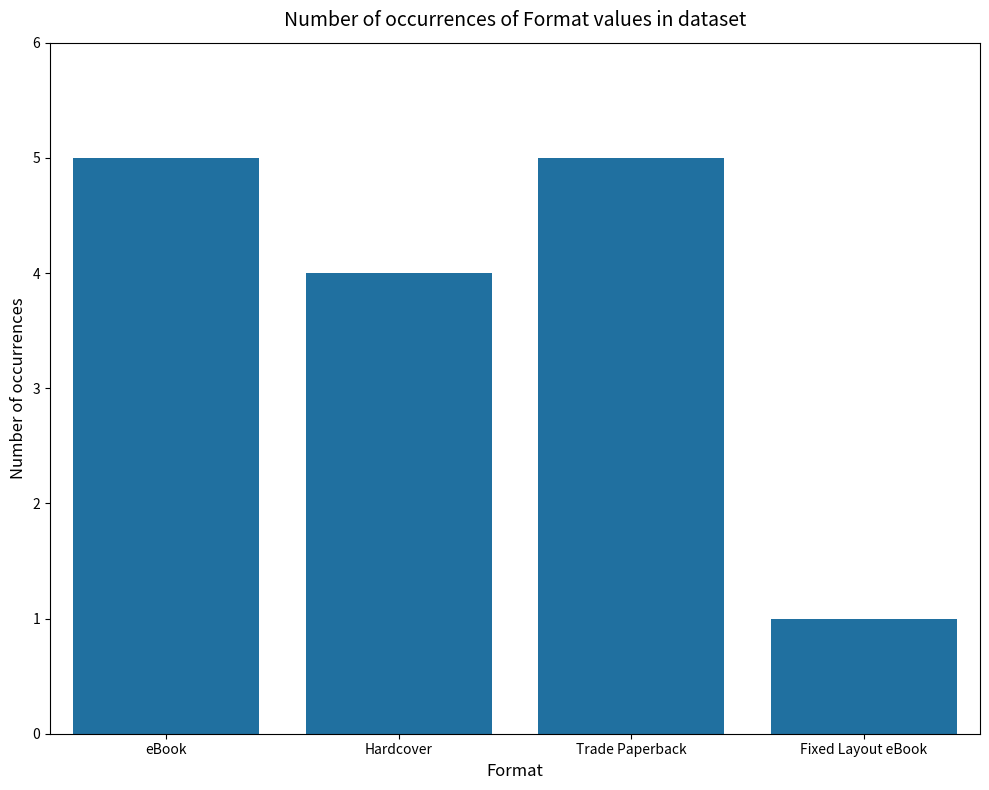

What is the maximum value shown in the chart?

5